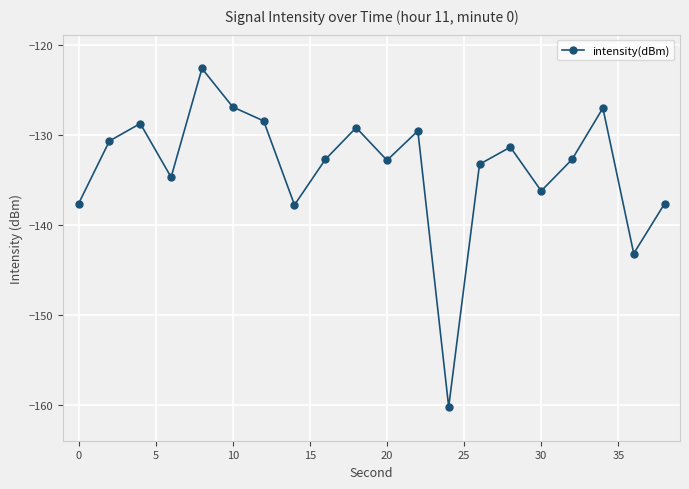

What is the average value?

-133.7